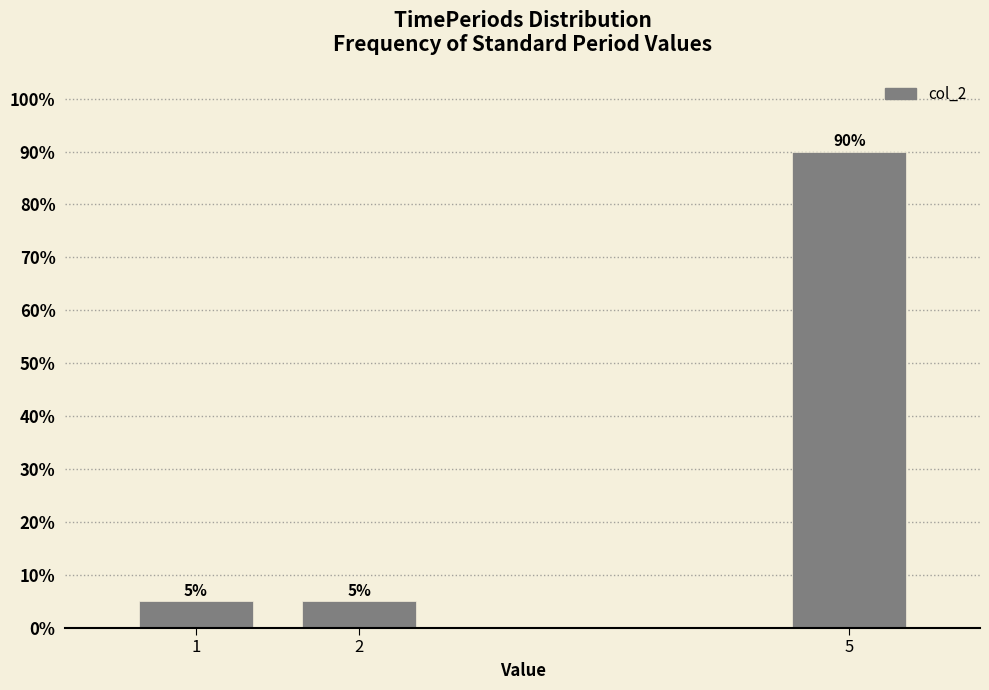

Reading right to left, what are all the values shown in this chart?

90	5	5